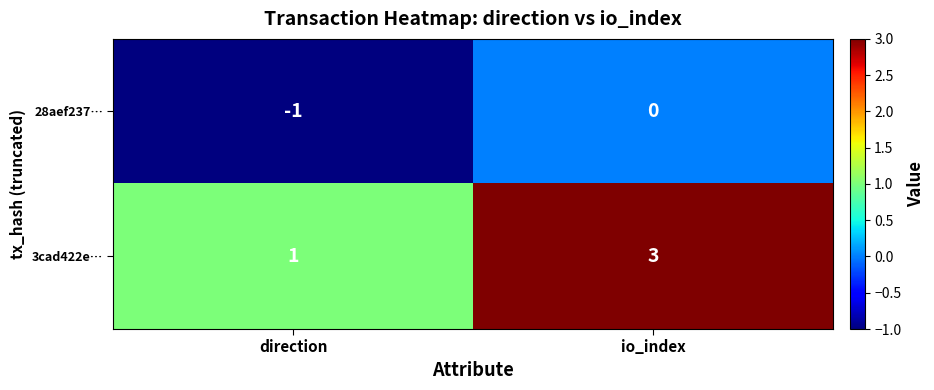

How many values in the 28aef237… series are below 0?

1